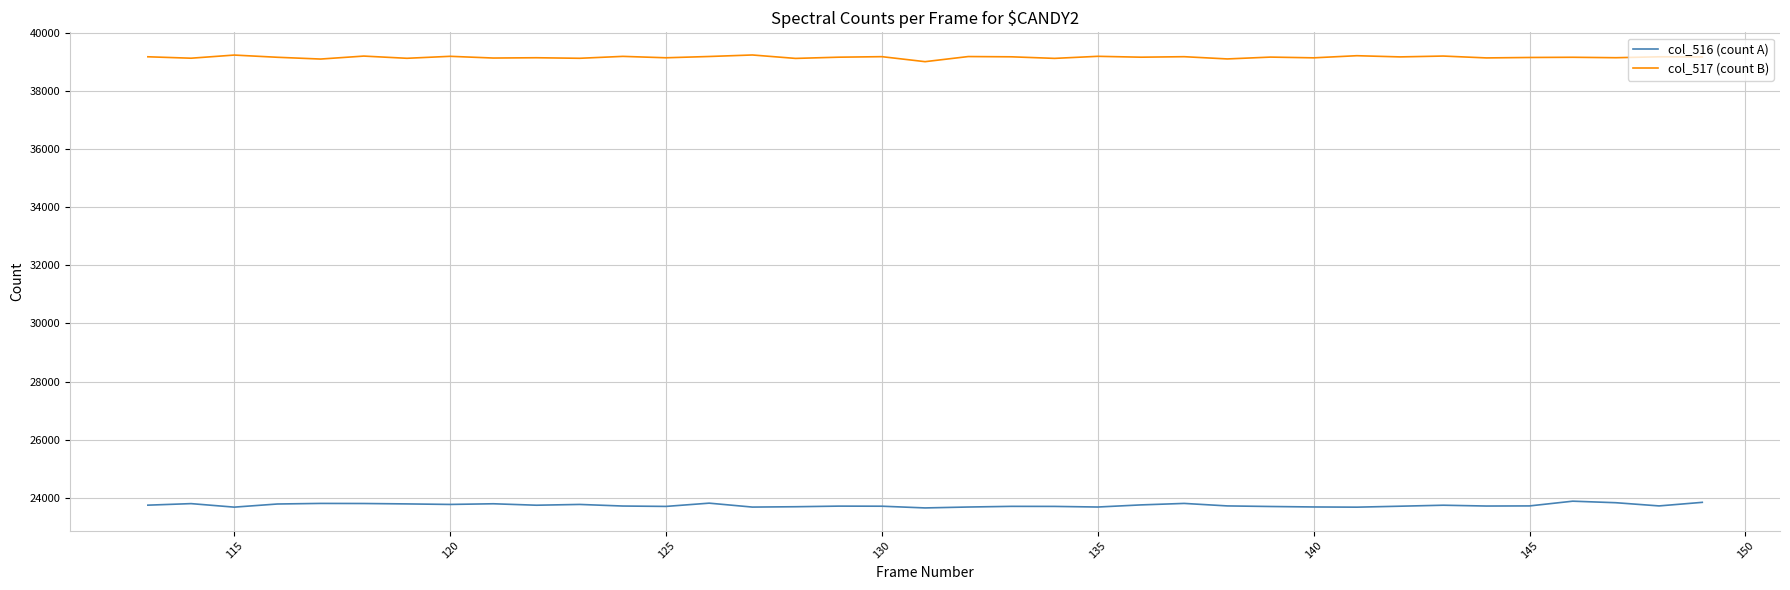

Which series has the largest total across all categories?

col_517 (count B)